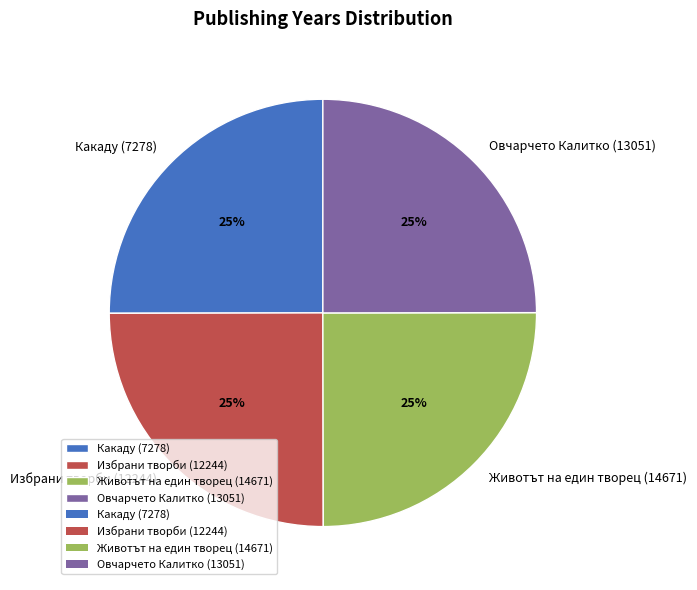

To the nearest percent, what is the combined percentage of Избрани творби (12244) and Какаду (7278)?

50%